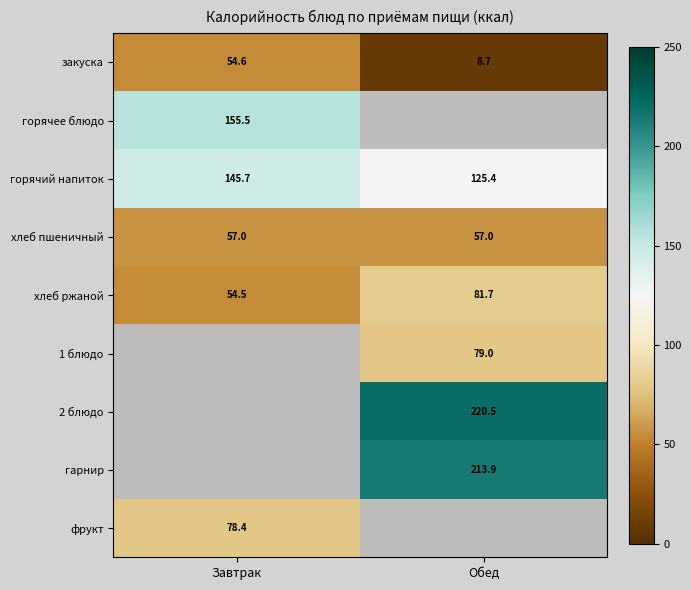

Which label corresponds to the largest value in the chart?

Обед